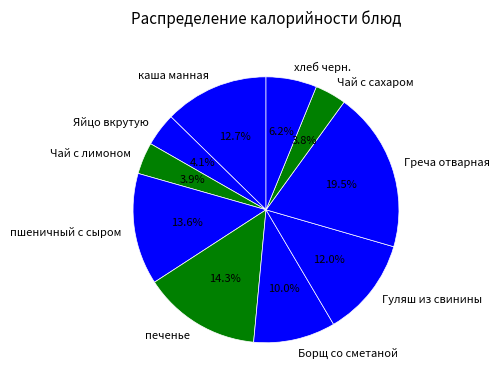

True or false: Чай с лимоном accounts for 4% of the total.

True